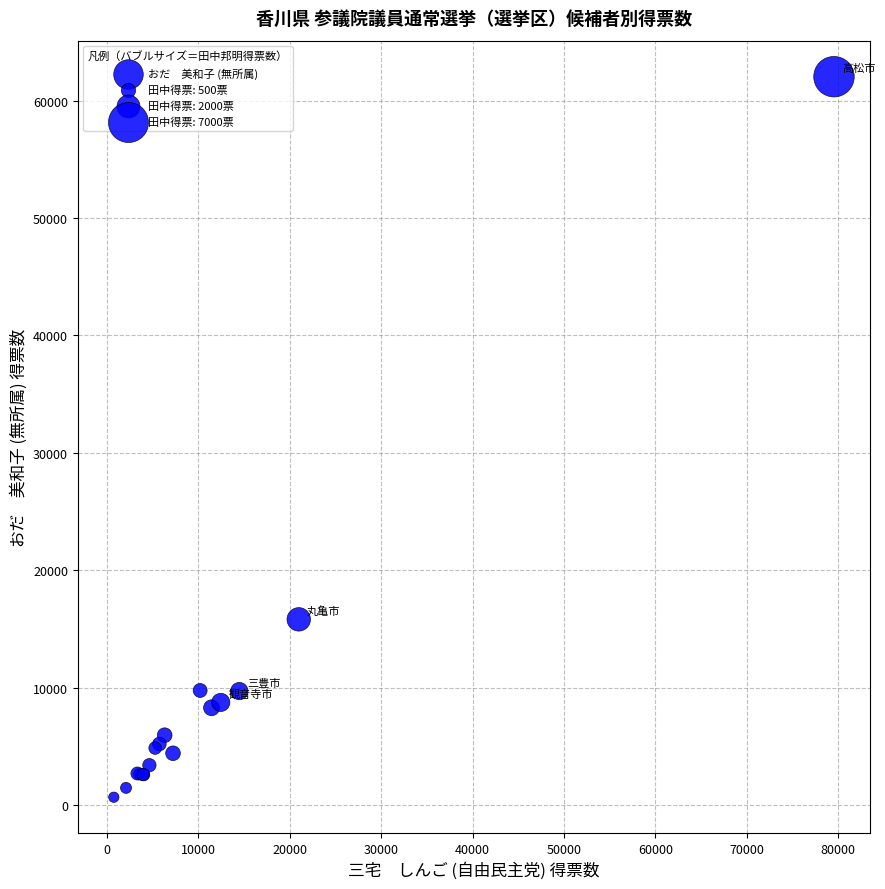

What Y value in the scatter plot is closest to 31361?

15831